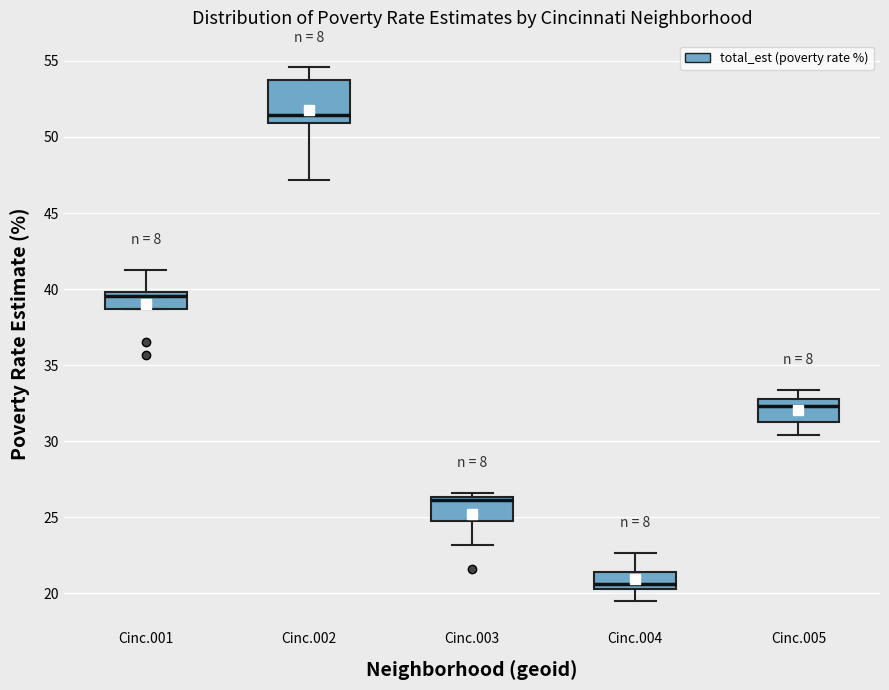

Reading left to right, read every box against the y-axis: the position of its median line, the range the box covers, and the ends of its whiskers. The values are not printed on the chart, so give them approximately, as read against the axis.

Cinc.001: median 39.5, box 38.5 to 40.0, whiskers 38.5 to 41.0
Cinc.002: median 51.5, box 51.0 to 53.5, whiskers 47.0 to 54.5
Cinc.003: median 26.0, box 24.5 to 26.5, whiskers 23.0 to 26.5 (just above the box's upper edge)
Cinc.004: median 20.5 (just above the box's lower edge), box 20.5 to 21.5, whiskers 19.5 to 22.5
Cinc.005: median 32.5, box 31.5 to 33.0, whiskers 30.5 to 33.5